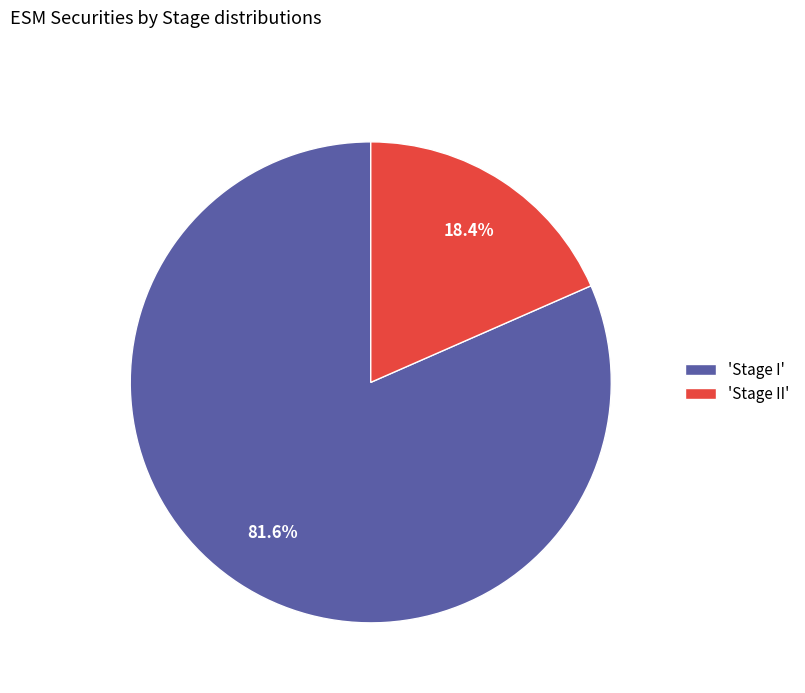

What is the ratio of the value at 'Stage I' to the value at 'Stage II'?

4.4